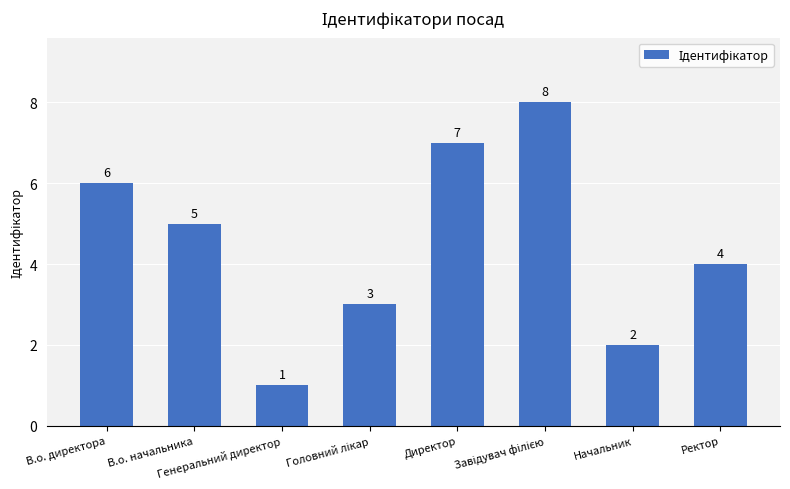

How many values are below 5?

4